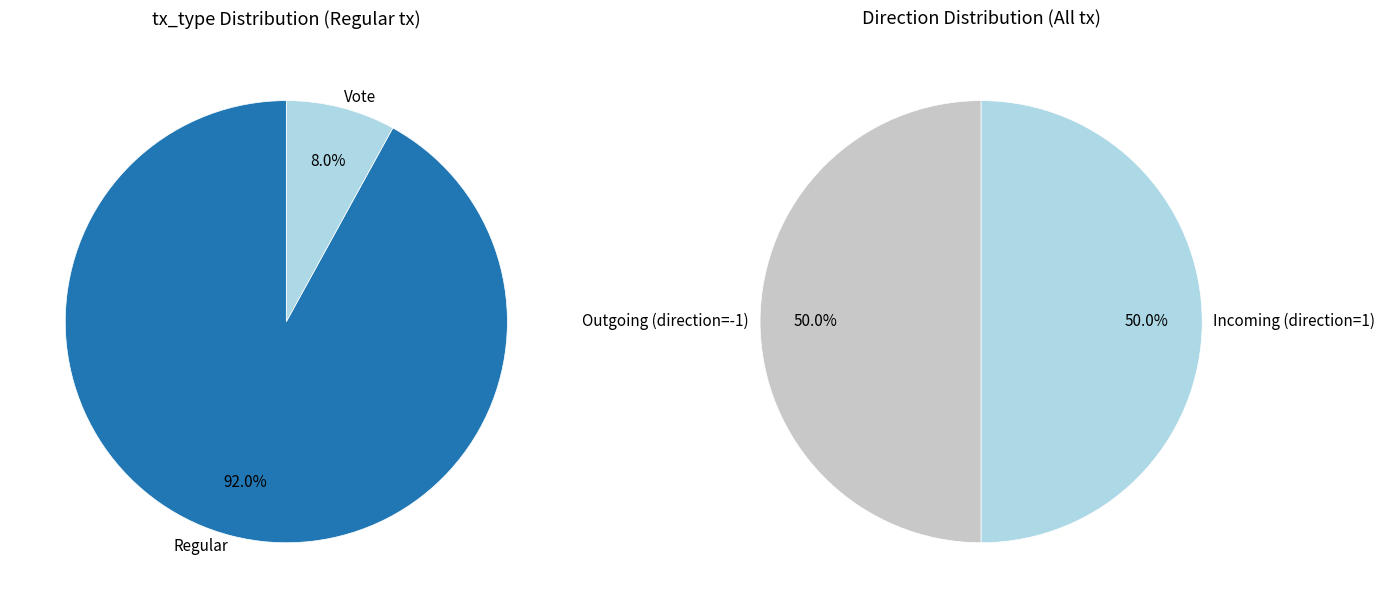

Between Regular (io_index=23) and Vote (io_index=2), which is larger?

Regular (io_index=23)